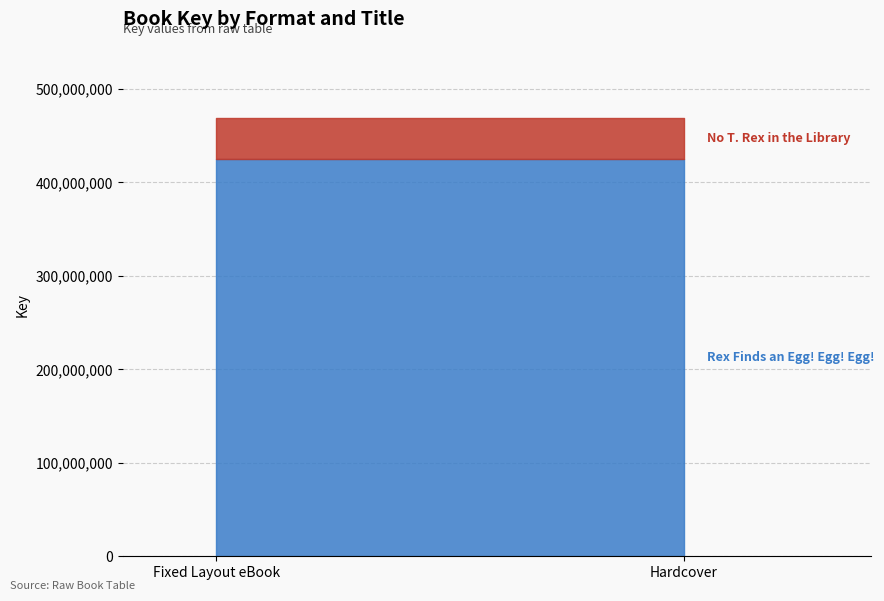

Is it true that Rex Finds an Egg! Egg! Egg! equals 86880384 at Hardcover?

False